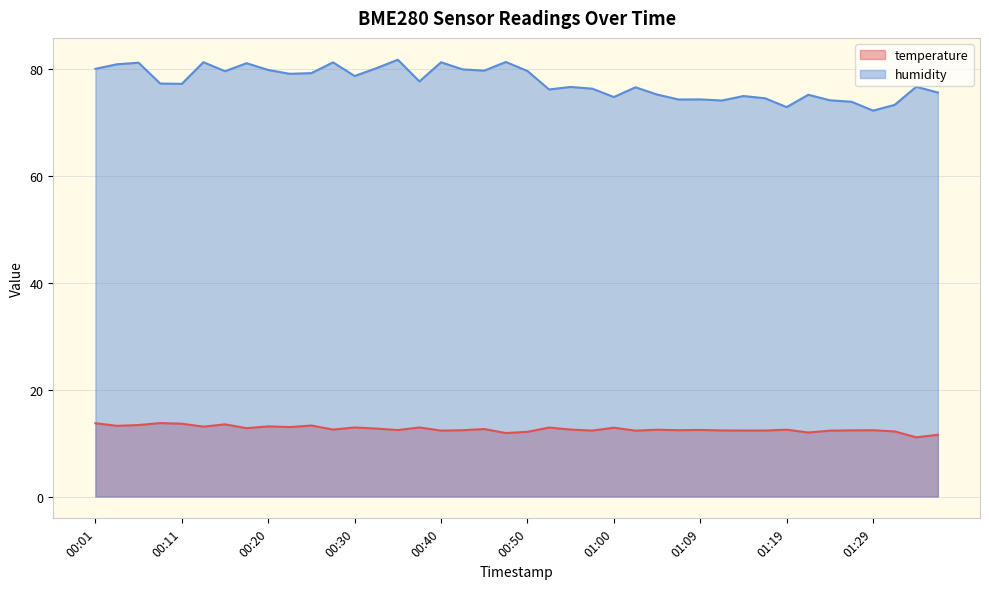

What is the label of the 1st point from the right?

01:36